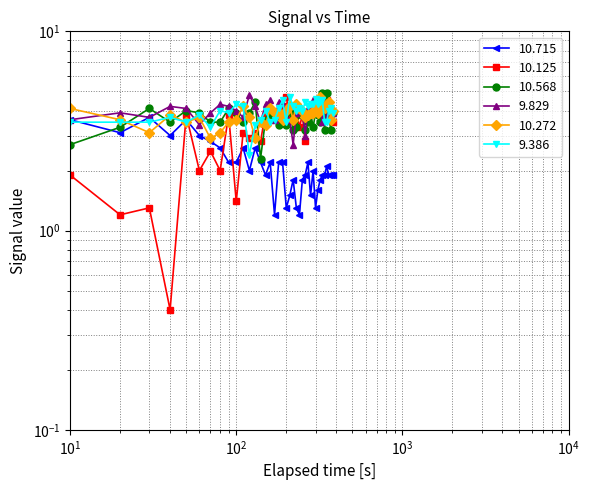

How many values in the 9.829 series exceed 4?

16